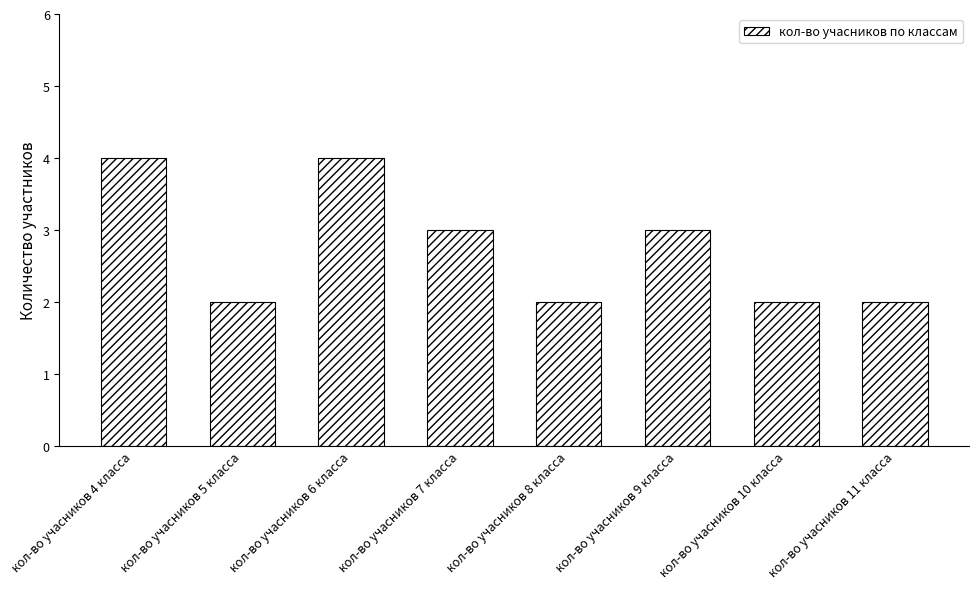

Reading left to right, extract all data points from this chart.

кол-во учасников 4 класса=4	кол-во учасников 5 класса=2	кол-во учасников 6 класса=4	кол-во учасников 7 класса=3	кол-во учасников 8 класса=2	кол-во учасников 9 класса=3	кол-во учасников 10 класса=2	кол-во учасников 11 класса=2